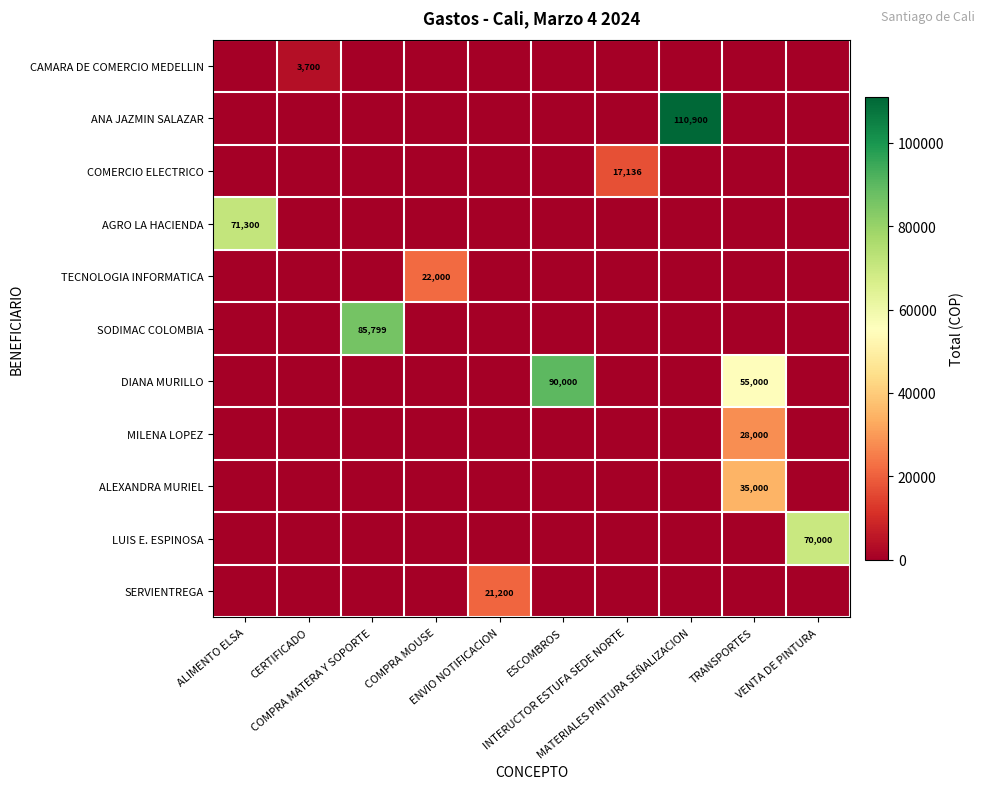

The value of DIANA MURILLO at MATERIALES PINTURA SEÑALIZACION is 0. True or false?

True